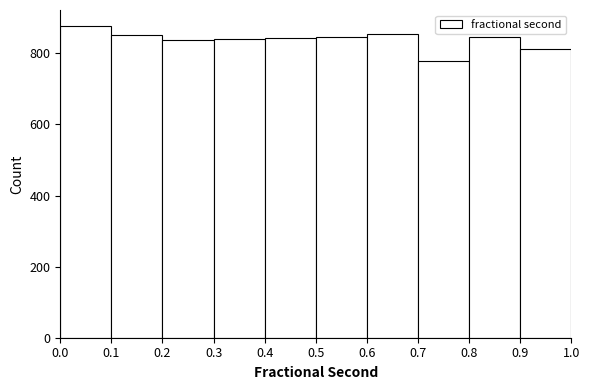

Which range on the x-axis has the tallest bar?

0.0 to 0.1